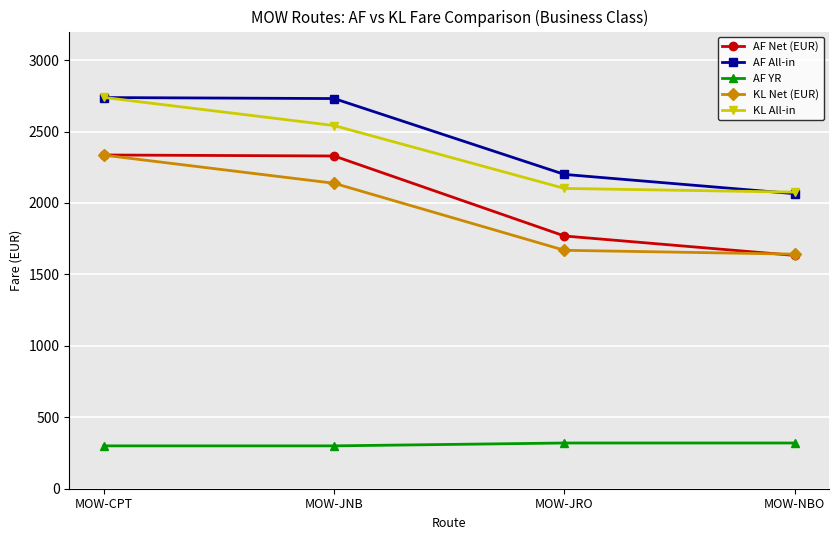

Which category has the highest value in the KL Net (EUR) series?

MOW-CPT